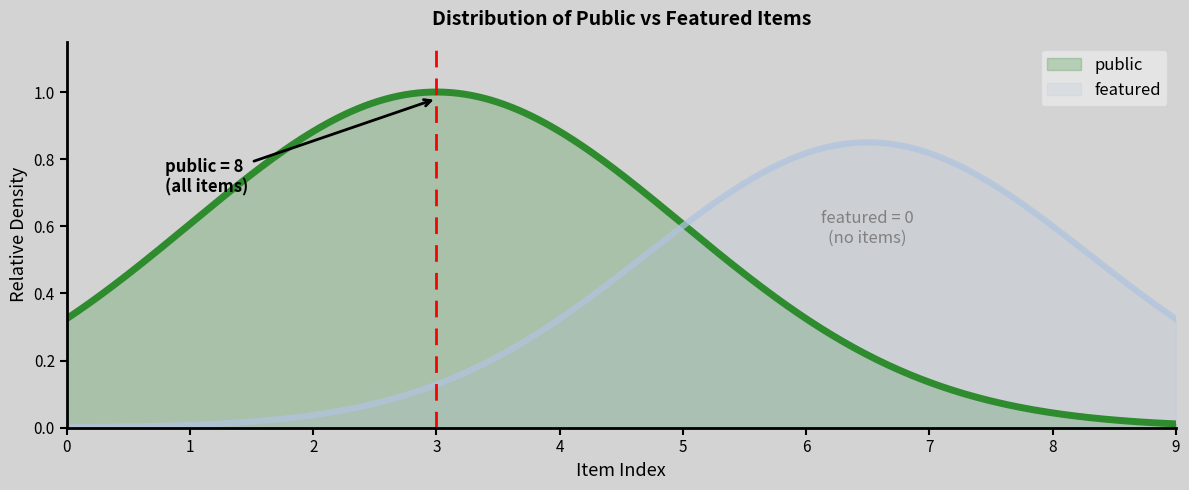

Which series has the largest total across all categories?

public